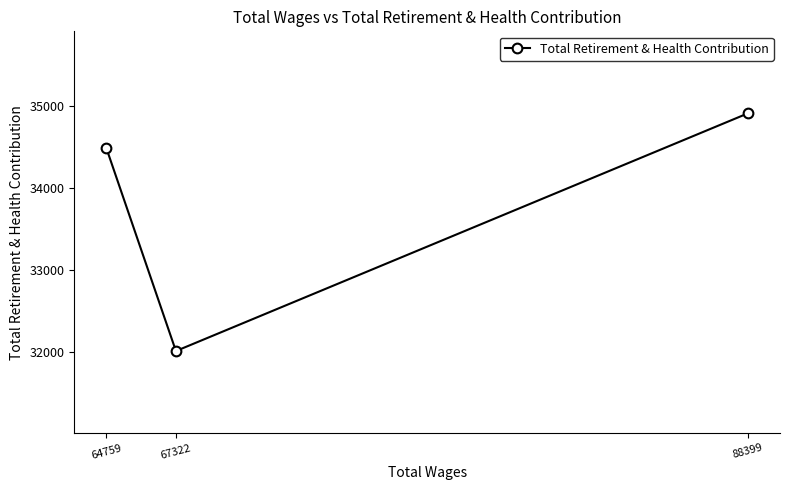

Where is the data nearest to the value 33462?

64759